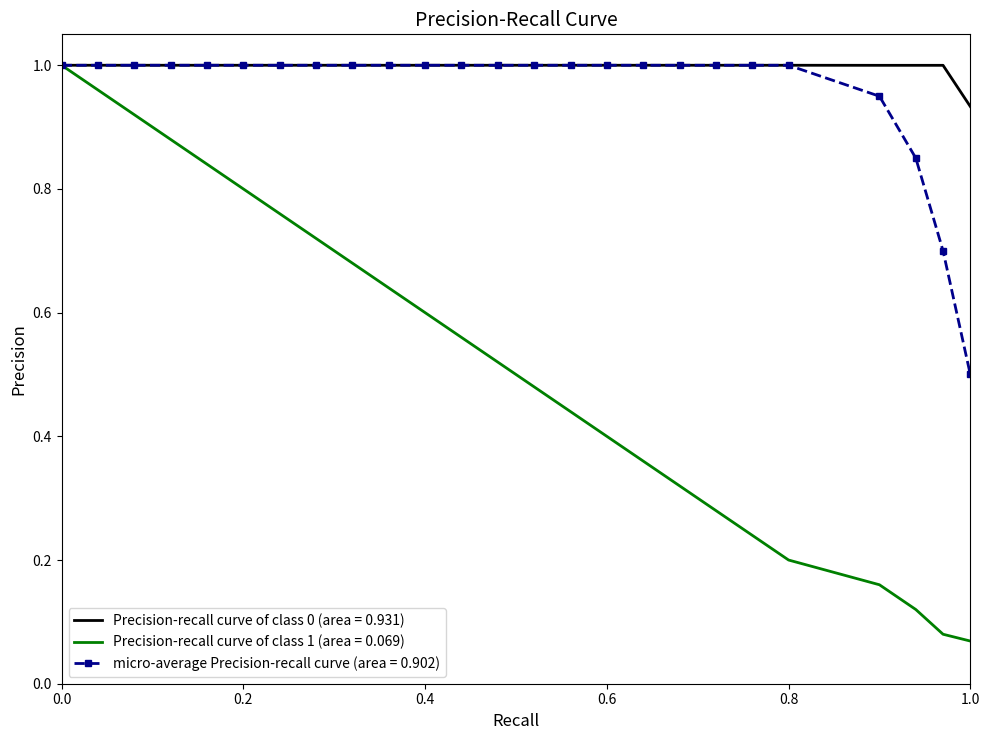

Which series has the largest range (max minus min)?

Precision-recall curve of class 1 (area = 0.069)